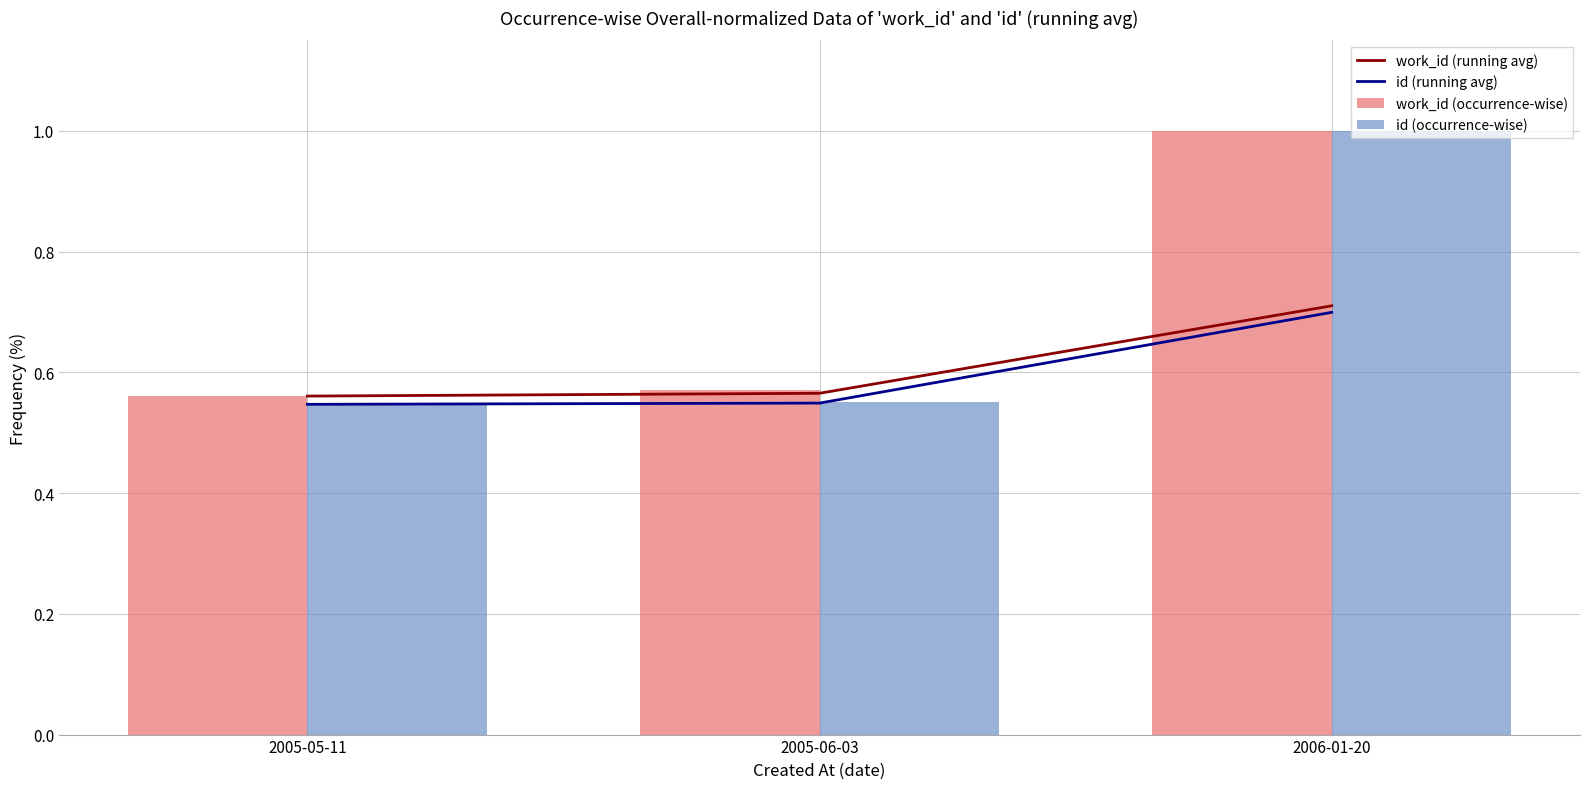

True or false: work_id (occurrence-wise) has a value of 0.6 at 2005-06-03.

True